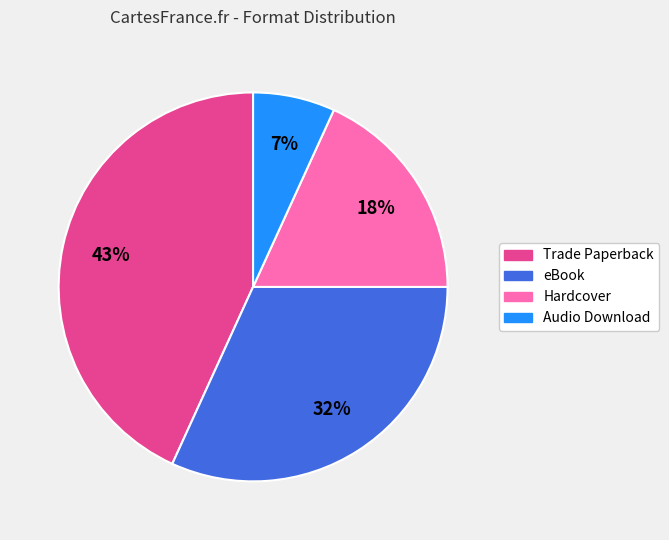

Between eBook and Audio Download, which is larger?

eBook